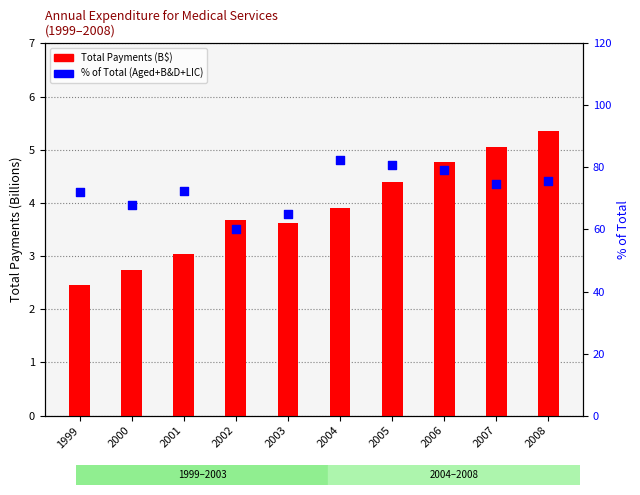

Which series has the largest total across all categories?

% of Total